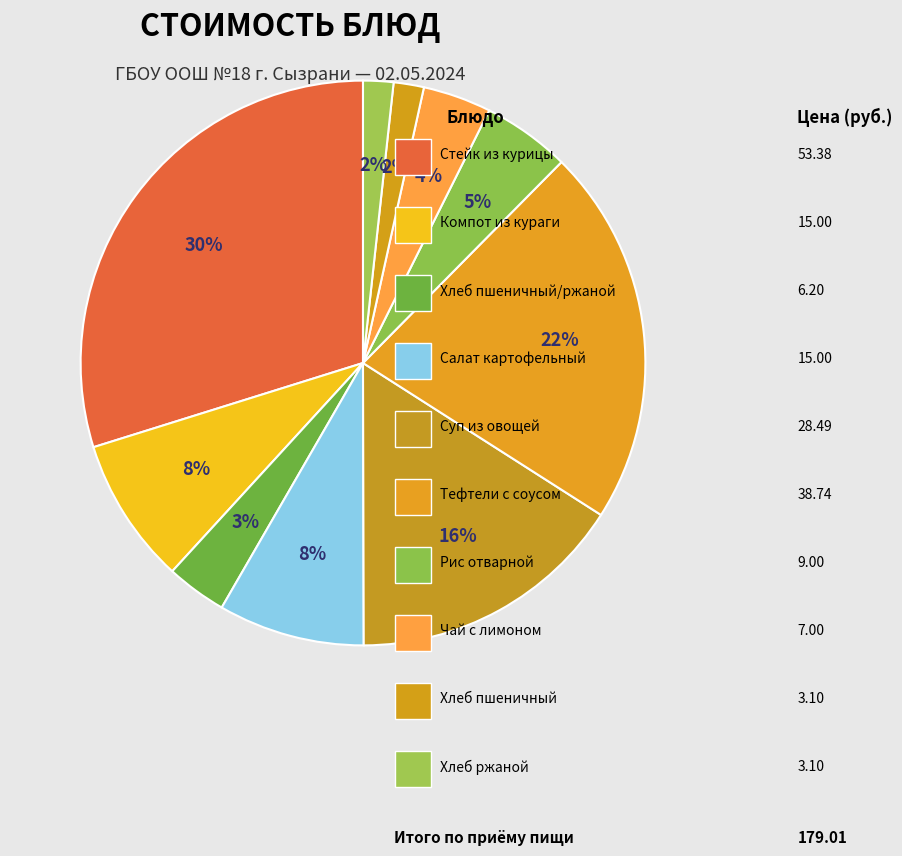

How many slices are in this pie chart?

10